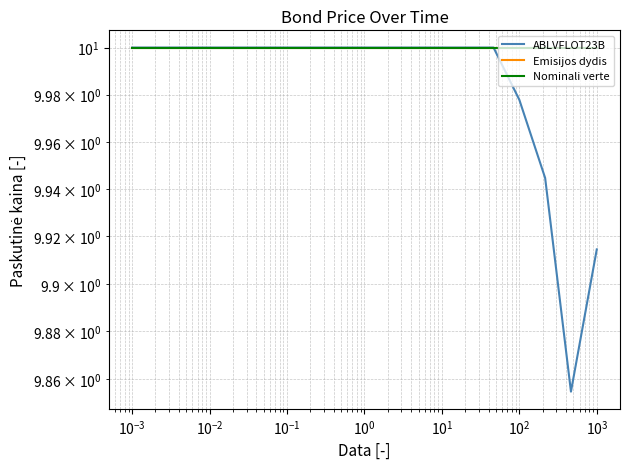

Count the number of data series in this chart.

3